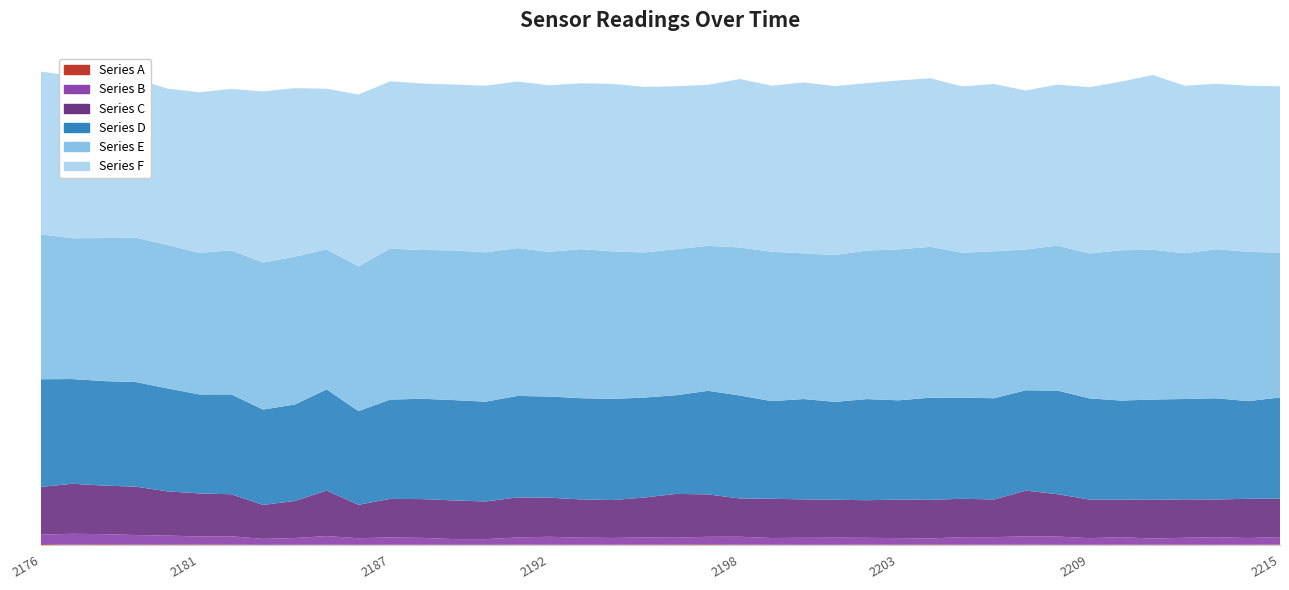

Reading right to left, what are all the values shown in this chart?

Series A: 19	14	13	18	14	16	13	11	18	14	16	23	13	19	11	10	15	17	28	20	19	14	13	15	16	11	10	14	13	9	15	11	8	19	23	25	16	29	18	38
Series B: 285	252	286	259	231	284	248	312	312	286	285	227	250	256	269	265	252	300	286	259	271	256	268	300	272	213	217	258	278	249	327	255	226	315	300	335	364	384	410	355
Series C: 1460	1495	1435	1463	1476	1427	1471	1613	1742	1435	1460	1471	1467	1431	1445	1463	1495	1456	1613	1668	1519	1443	1456	1488	1524	1435	1471	1477	1467	1273	1731	1411	1294	1599	1642	1681	1843	1850	1905	1818
Series D: 3855	3719	3855	3821	3820	3774	3855	3946	3822	3854	3855	3890	3781	3852	3727	3821	3719	3923	3946	3758	3807	3852	3855	3852	3866	3800	3821	3821	3781	3570	3854	3675	3630	3803	3769	3922	3982	3980	3988	4103
Series E: 5516	5687	5676	5551	5703	5726	5516	5522	5363	5598	5516	5746	5748	5658	5592	5551	5687	5637	5522	5563	5524	5619	5676	5510	5630	5688	5703	5666	5748	5513	5334	5629	5601	5487	5390	5461	5499	5448	5362	5515
Series F: 6333	6325	6301	6378	6655	6421	6333	6130	6051	6369	6333	6420	6433	6373	6434	6508	6325	6414	6130	6206	6307	6378	6317	6344	6344	6344	6316	6340	6373	6541	6116	6418	6516	6145	6120	5953	6053	6087	6178	6204